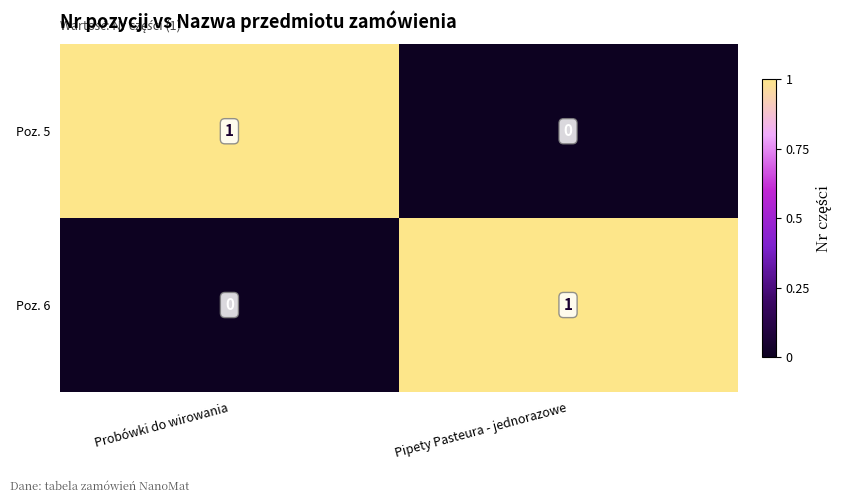

Where is Poz. 6 nearest to the value 0?

Probówki do wirowania